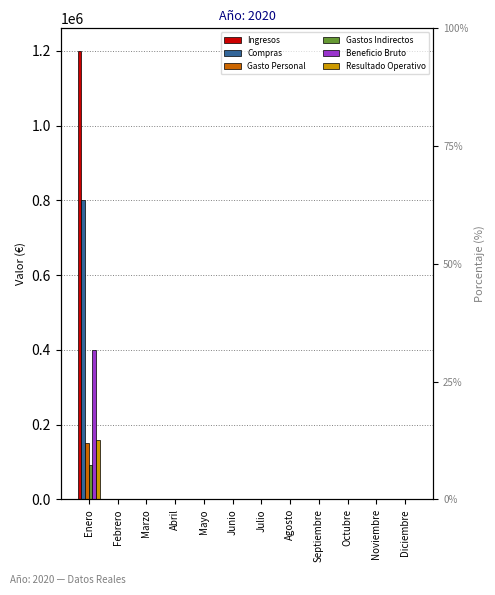

What is the average value of the Ingresos series?

100000